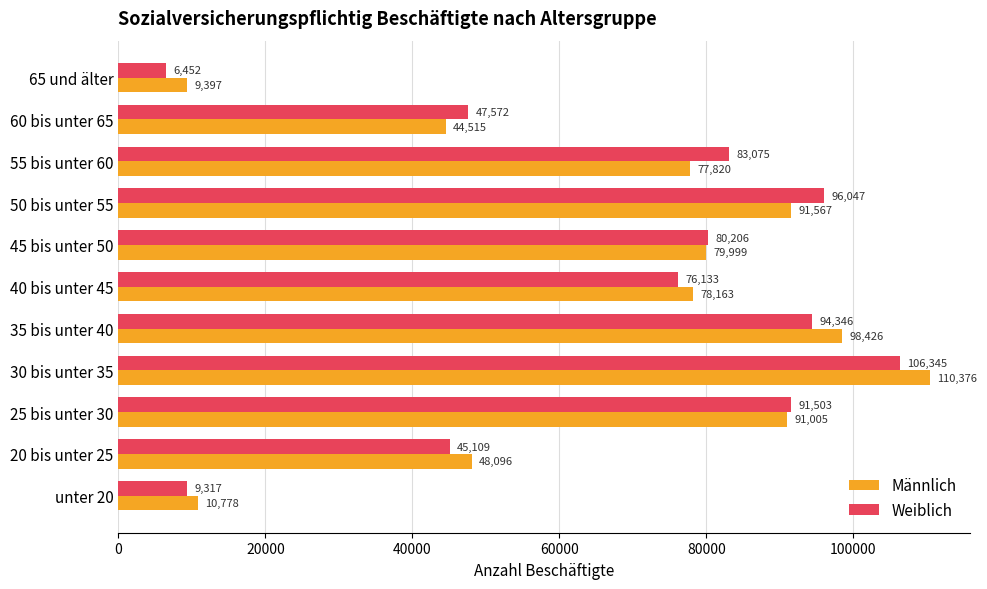

What are all the series names shown in the legend?

Männlich, Weiblich